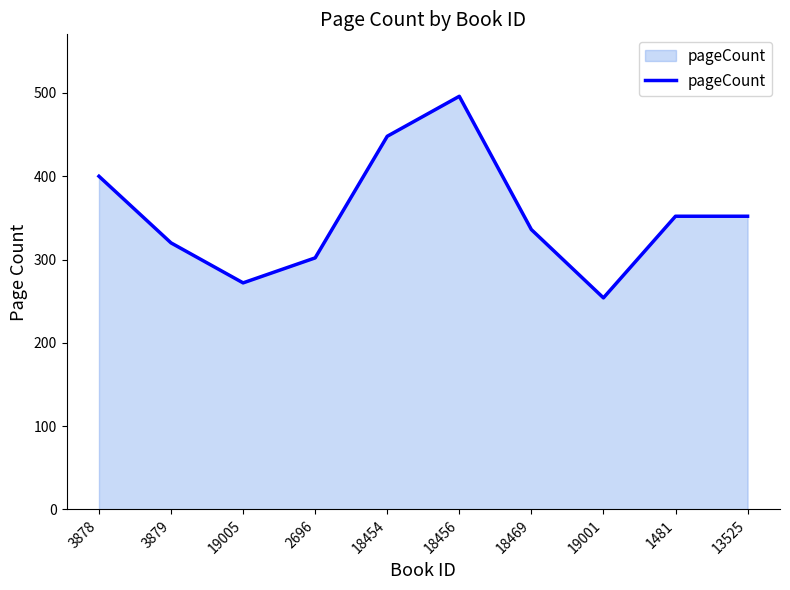

What is the change in value from 3878 to 13525?

-48